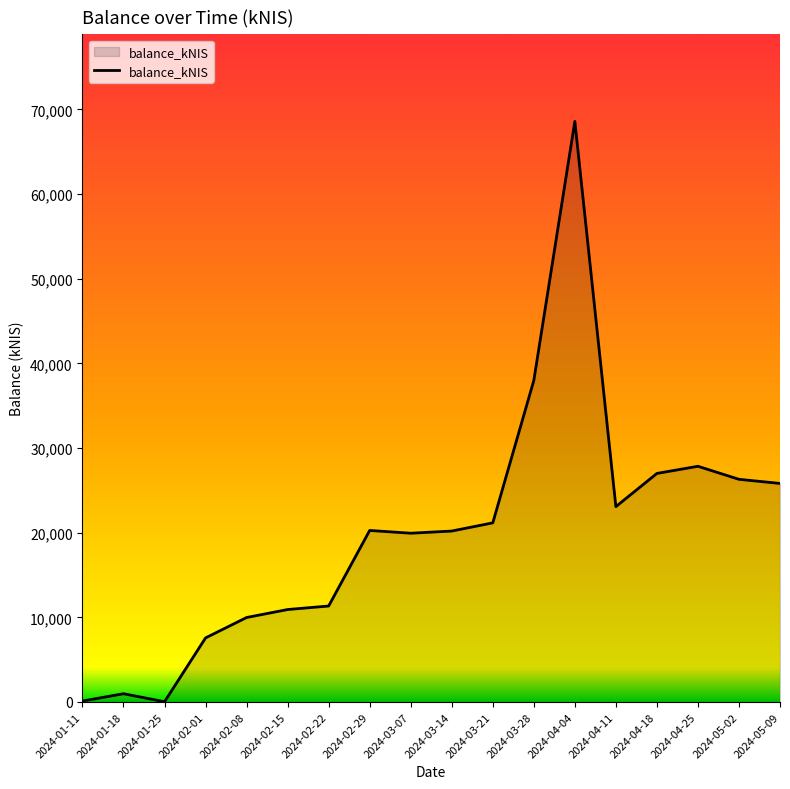

Where is the data nearest to the value 34301?

2024-03-28